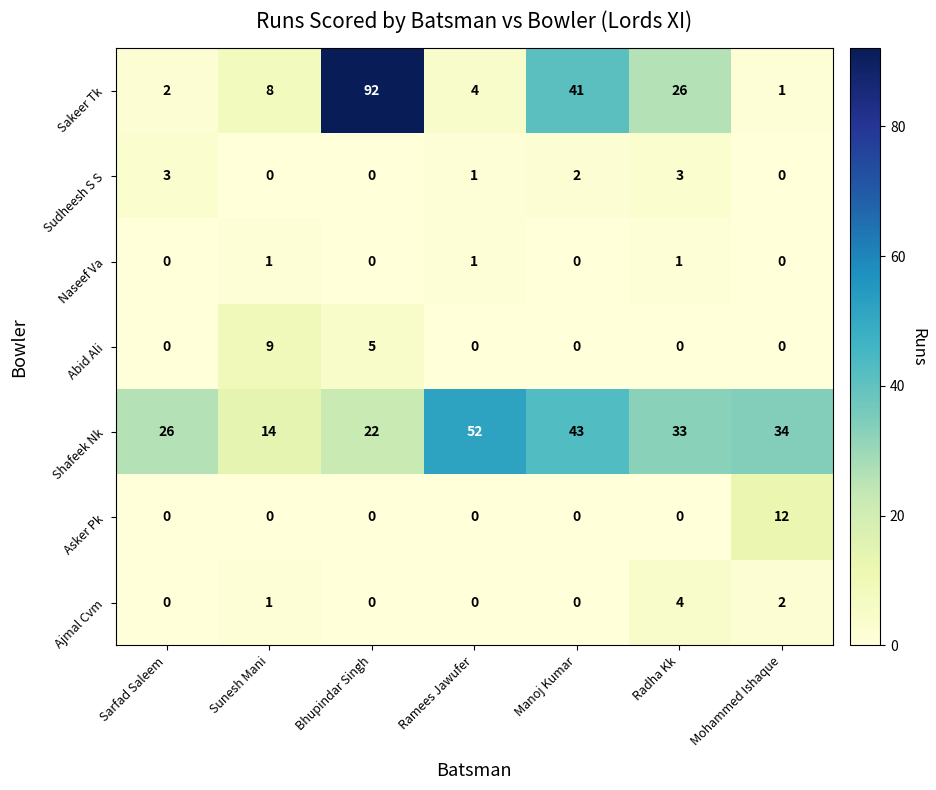

At which category is the sum across all series the highest?

Bhupindar Singh